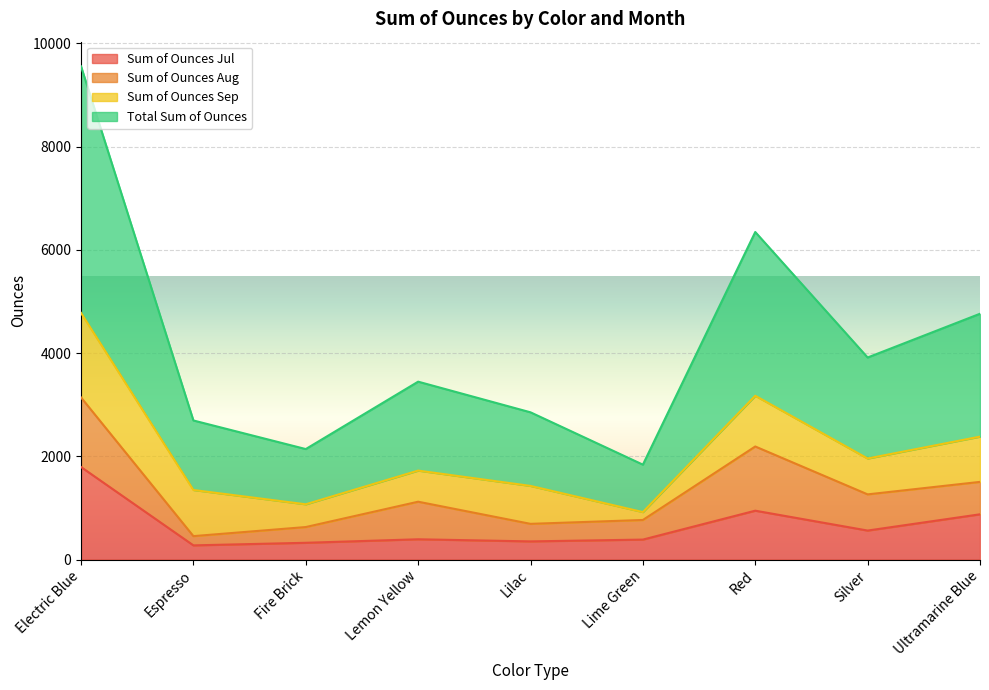

In Sum of Ounces Jul, how many points are higher than both neighbors (excluding endpoints)?

2